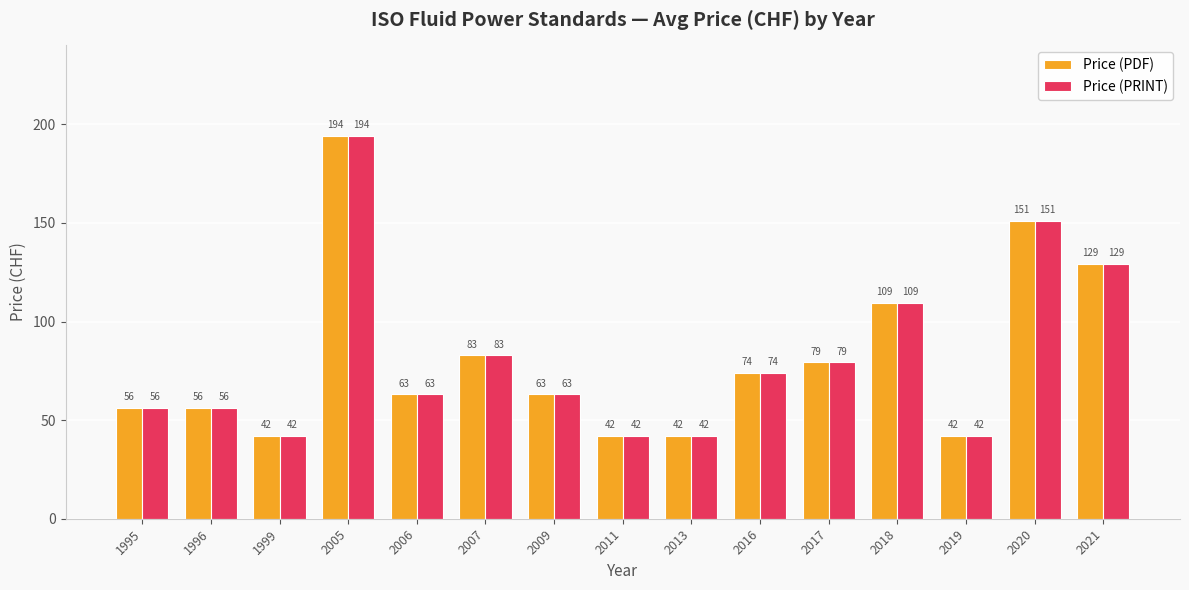

Where does the Price (PDF) series first go above 63?

2005